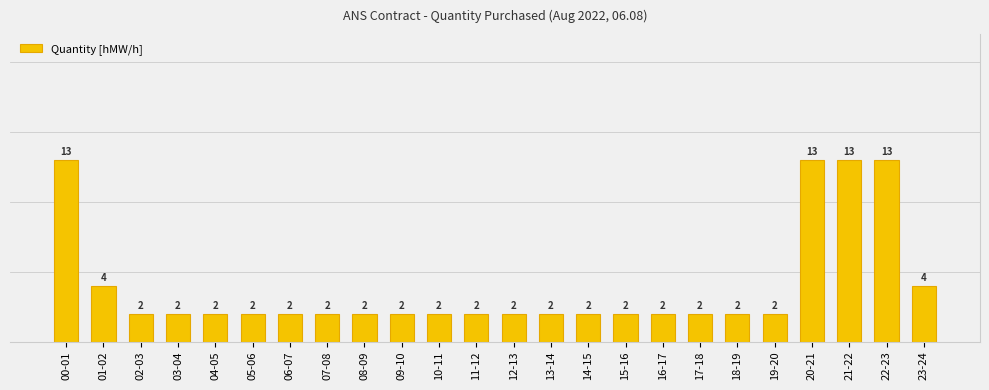

What is the minimum value shown in the chart?

2